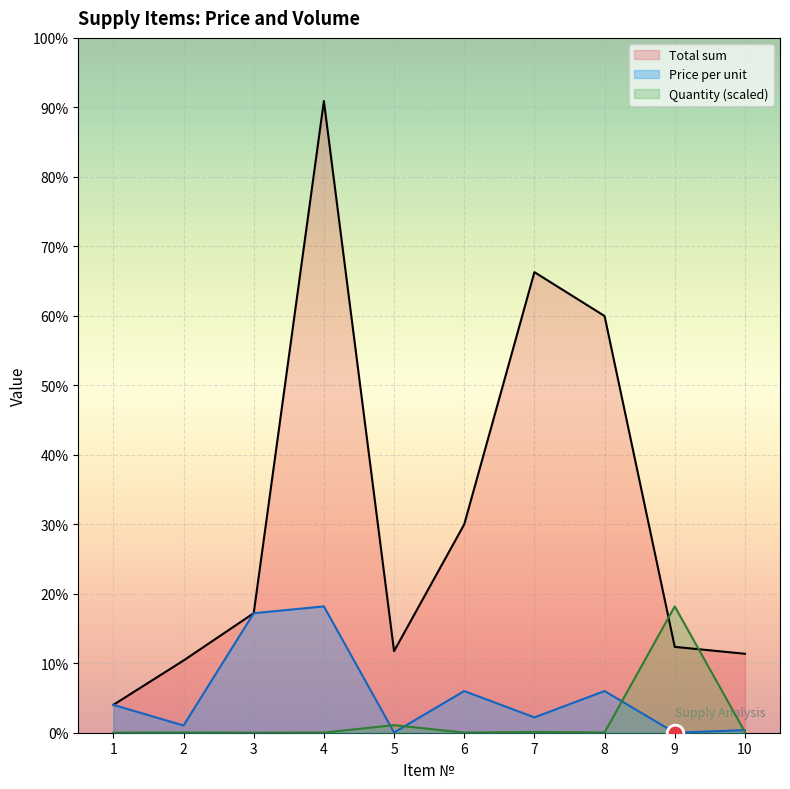

How many lines are shown in the chart?

3